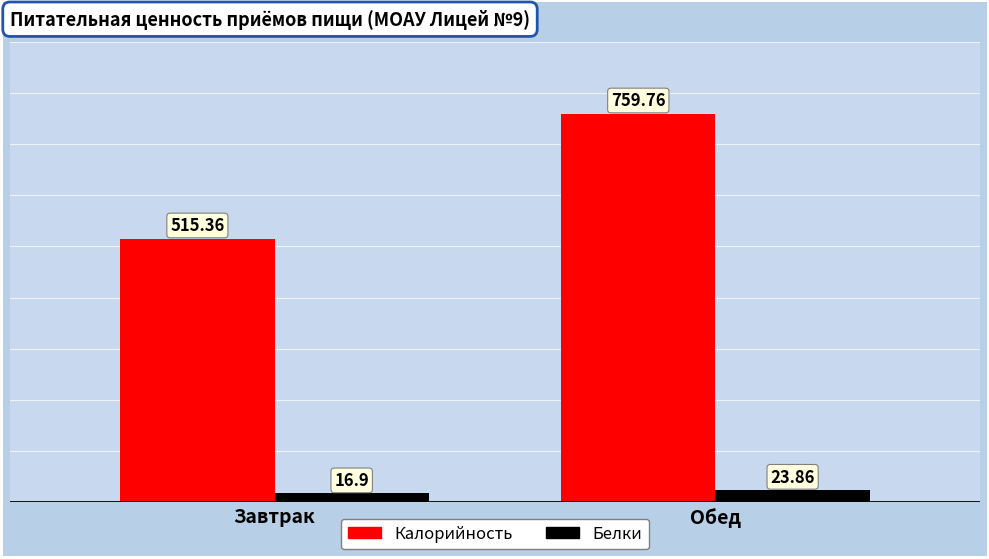

What are all the series names shown in the legend?

Калорийность, Белки